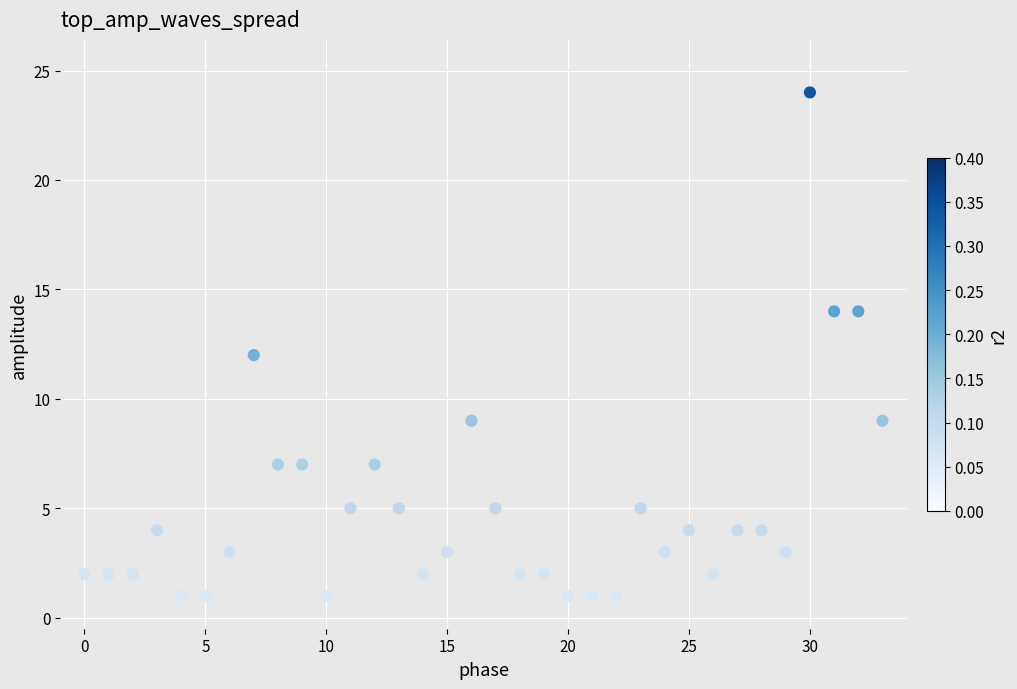

What is the range of Y values (max minus min)?

23